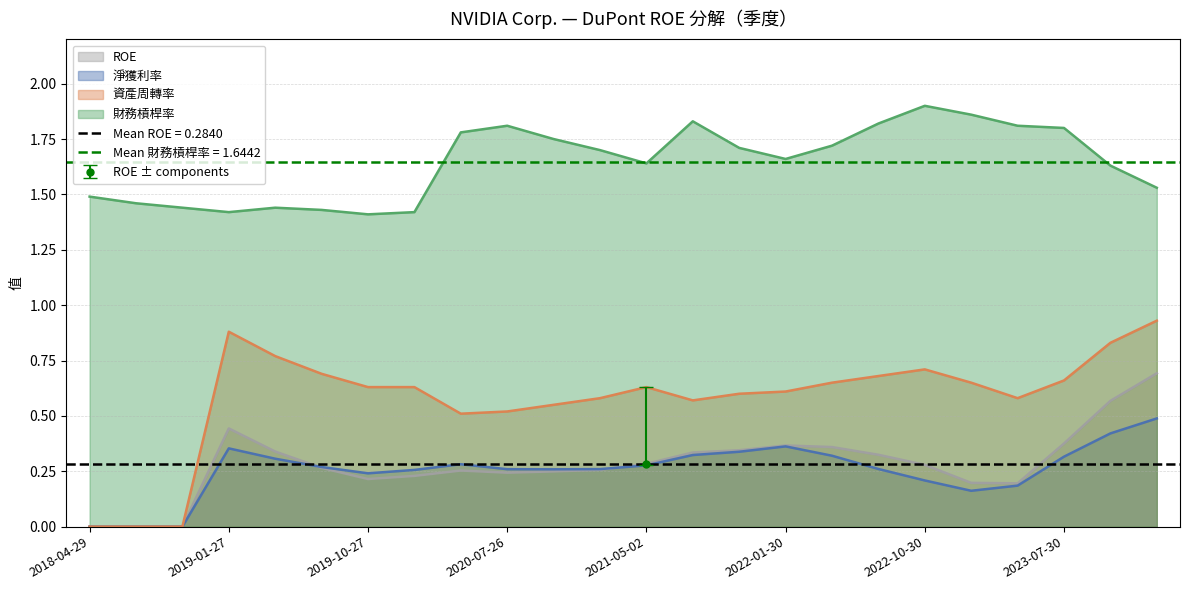

What are all the series names shown in the legend?

ROE, 淨獲利率, 資產周轉率, 財務槓桿率